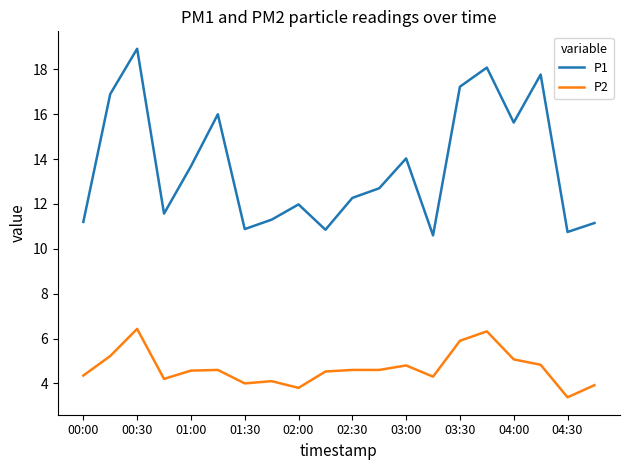

What is the difference between the second highest and second lowest values in the P2 series?

2.5